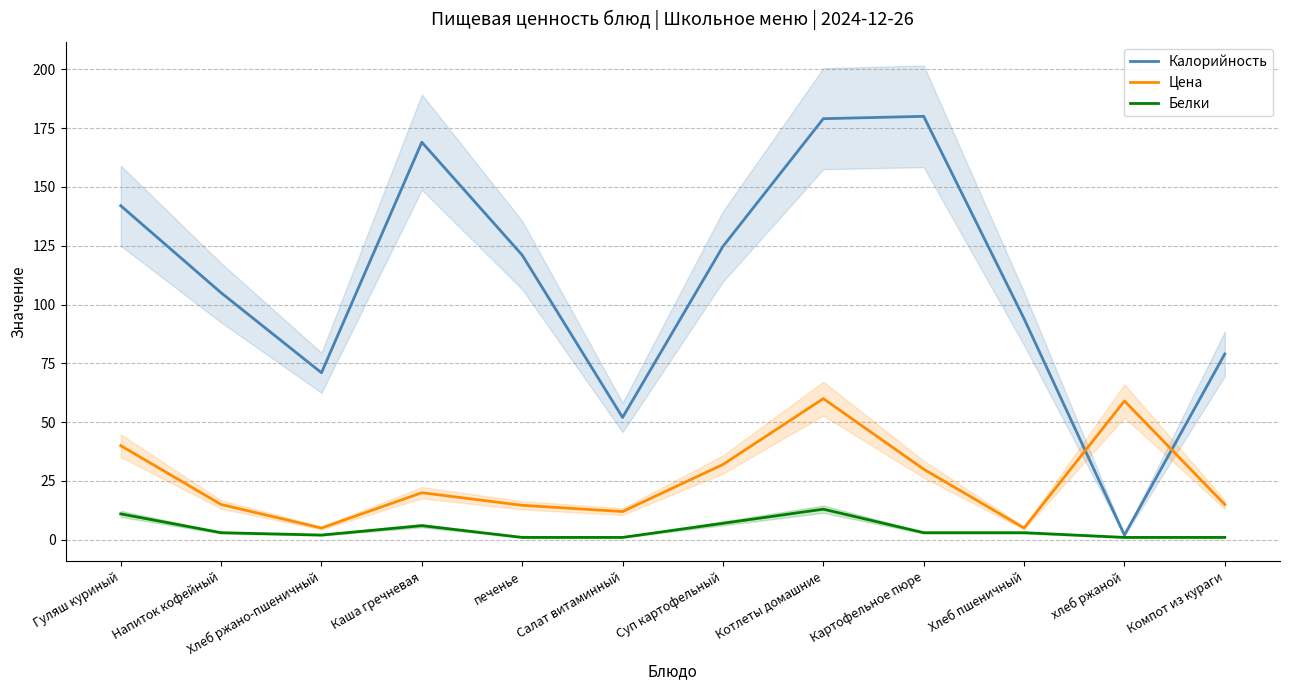

At Картофельное пюре, list the series in order from smallest to largest.

Белки, Цена, Калорийность